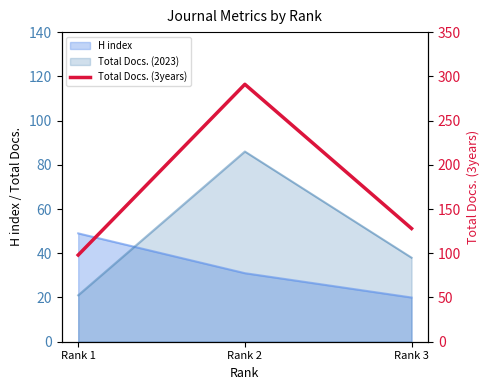

What is the maximum value shown in the chart?

291